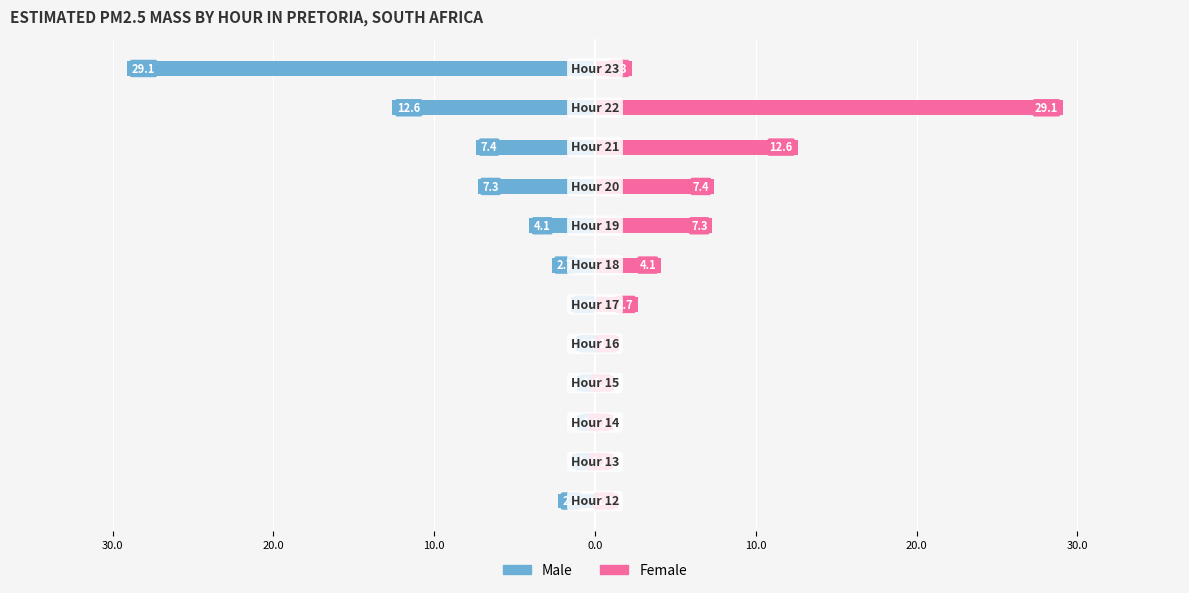

Are the bars horizontal?

Yes